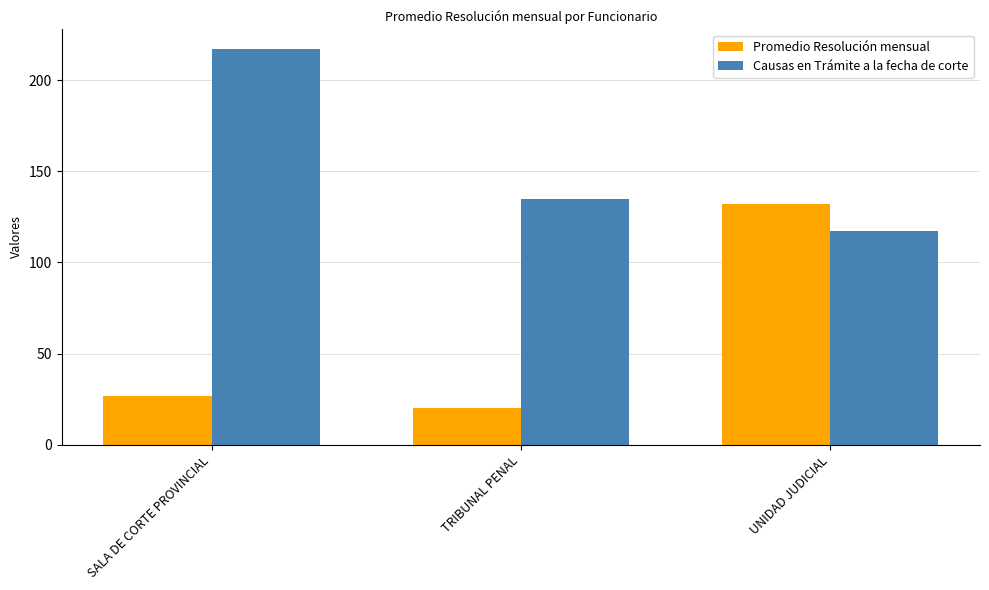

Where is Promedio Resolución mensual nearest to the value 76?

SALA DE CORTE PROVINCIAL